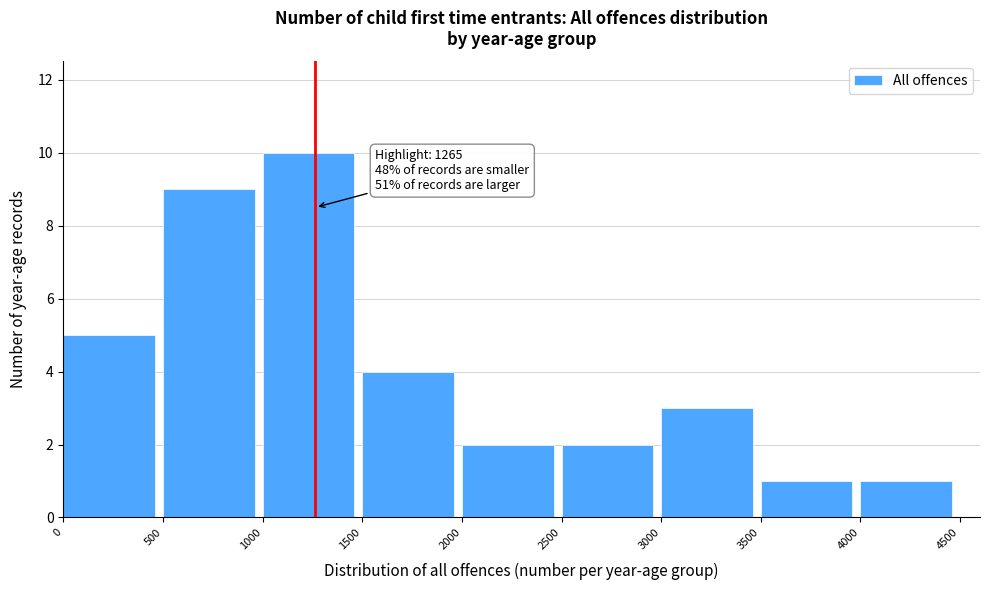

Over which range of the x-axis is the bar tallest?

1000 to 1500